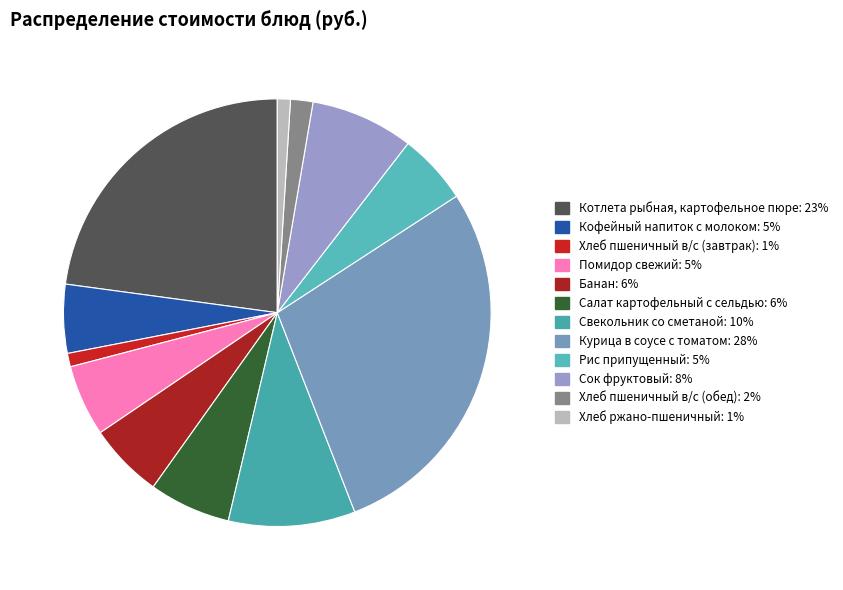

Does Сок фруктовый account for over 50% of the chart?

No